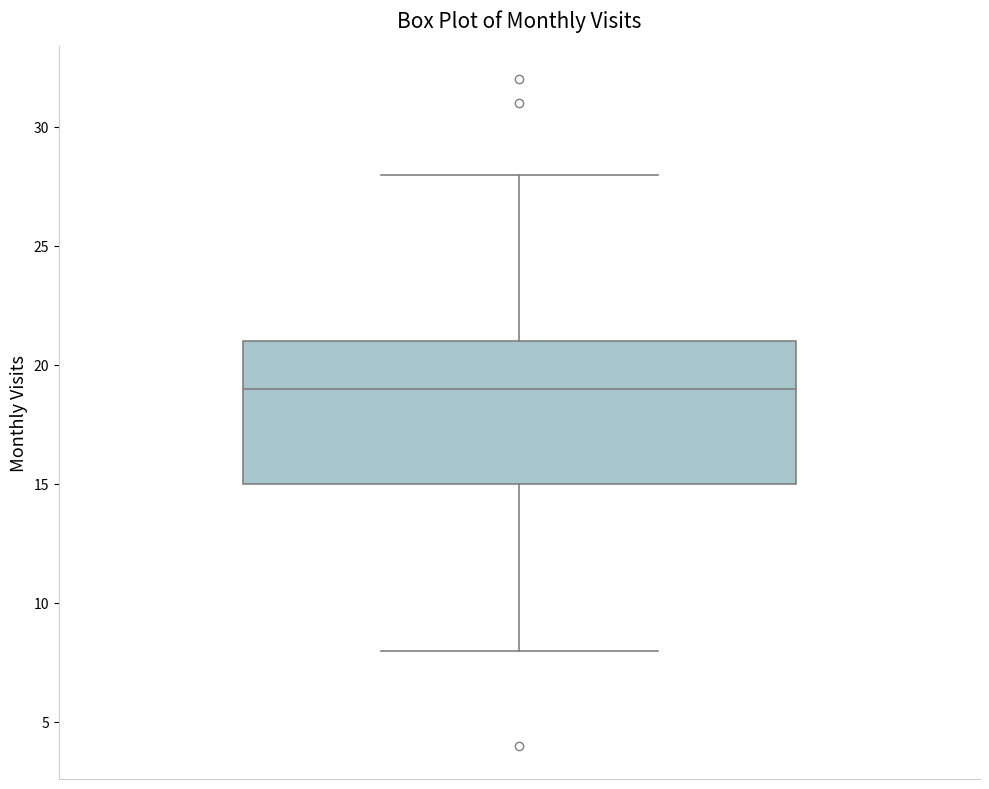

Where does the upper whisker of the box end on the y-axis? The values are not printed on the chart, so give them approximately, as read against the axis.

28